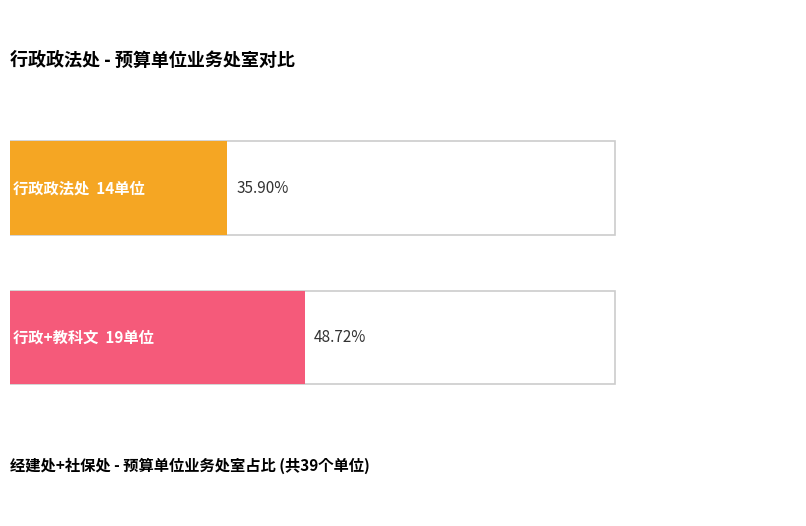

Which has a higher value, 行政政法处 or 教科文处?

行政政法处